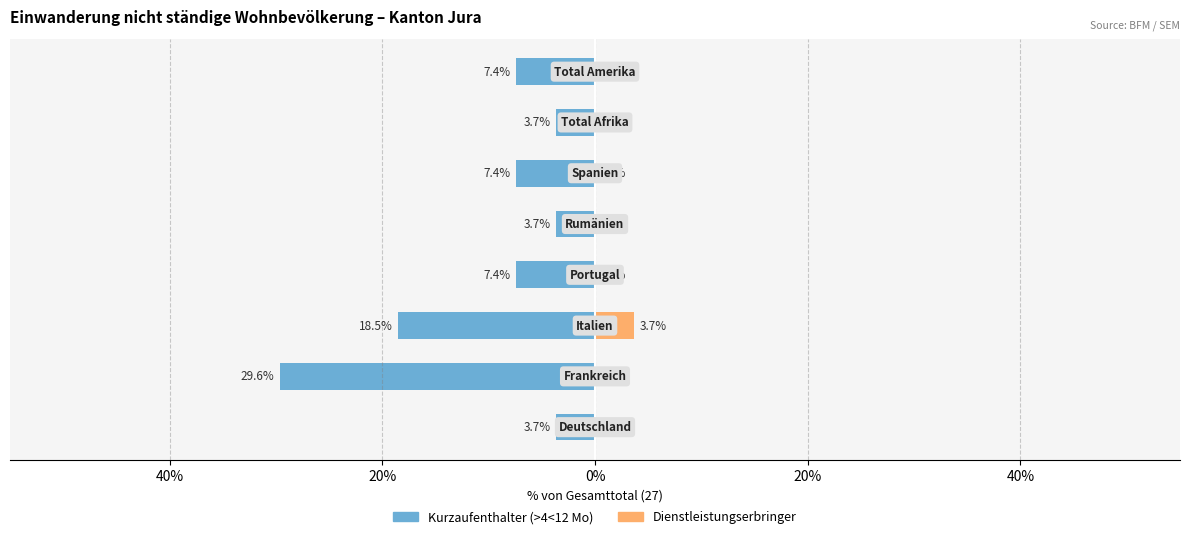

What are all the series names shown in the legend?

Kurzaufenthalter (>4<12 Mo), Dienstleistungserbringer